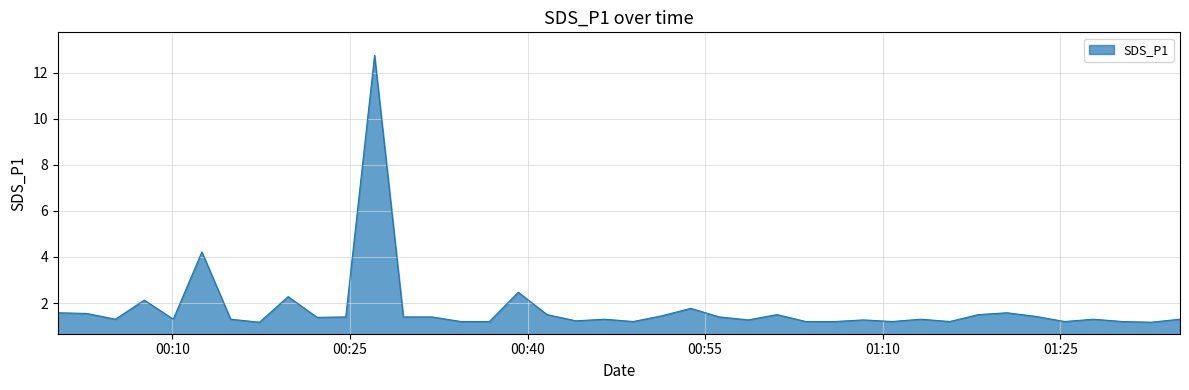

What is the difference between the maximum and minimum values?

11.6